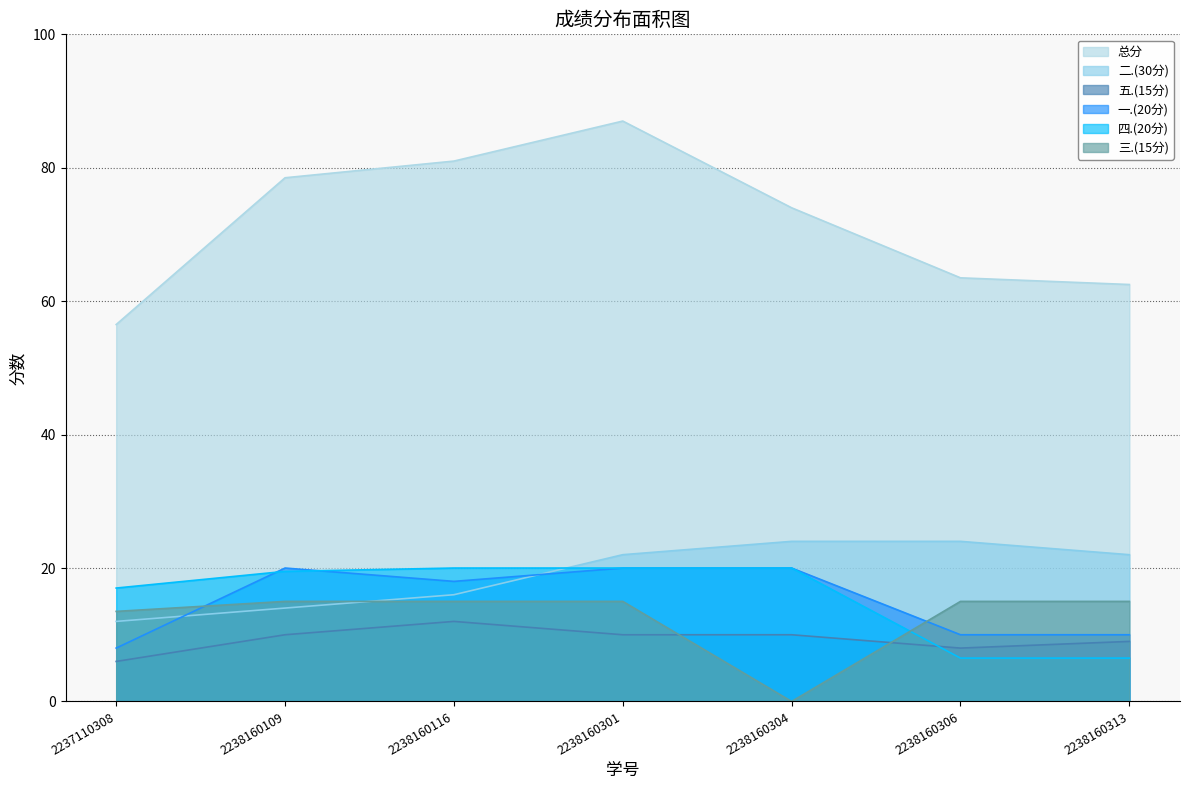

True or false: 一.(20分) has more than 1 interior local peaks.

False